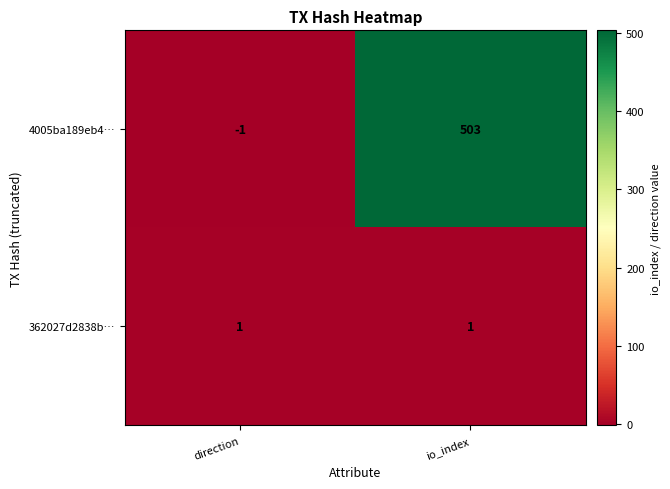

Reading left to right, transcribe all the data shown in this chart.

4005ba189eb4…: -1	503
362027d2838b…: 1	1